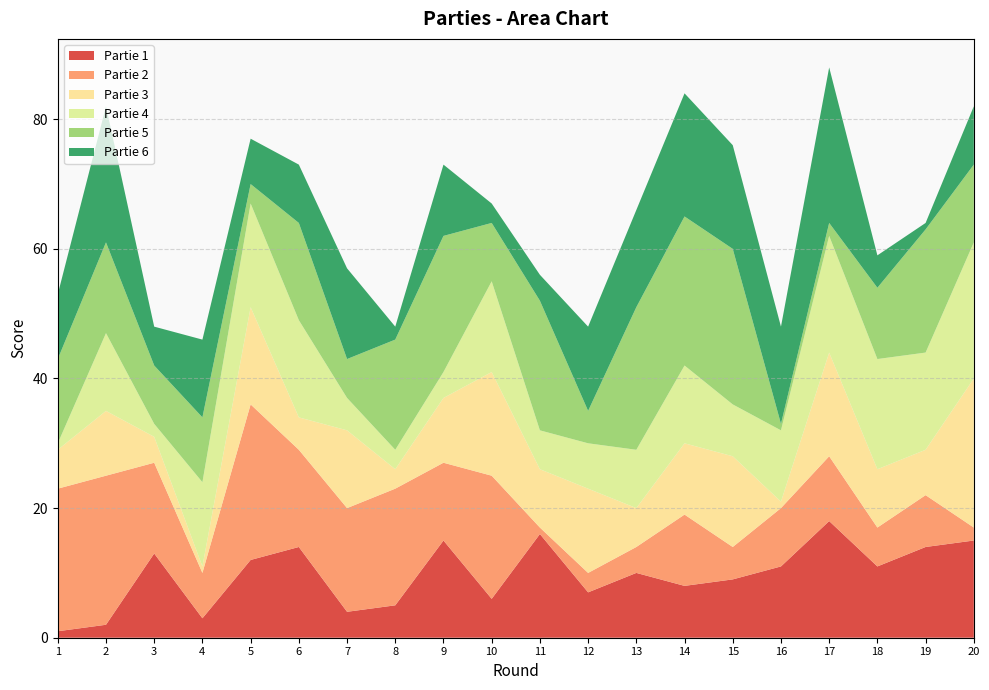

Reading left to right, list all the values displayed in this chart.

Partie 1: 1	2	13	3	12	14	4	5	15	6	16	7	10	8	9	11	18	11	14	15
Partie 2: 22	23	14	7	24	15	16	18	12	19	1	3	4	11	5	9	10	6	8	2
Partie 3: 6	10	4	1	15	5	12	3	10	16	9	13	6	11	14	1	16	9	7	23
Partie 4: 1	12	2	13	16	15	5	3	4	14	6	7	9	12	8	11	18	17	15	21
Partie 5: 13	14	9	10	3	15	6	17	21	9	20	5	22	23	24	1	2	11	19	12
Partie 6: 10	21	6	12	7	9	14	2	11	3	4	13	15	19	16	15	24	5	1	9